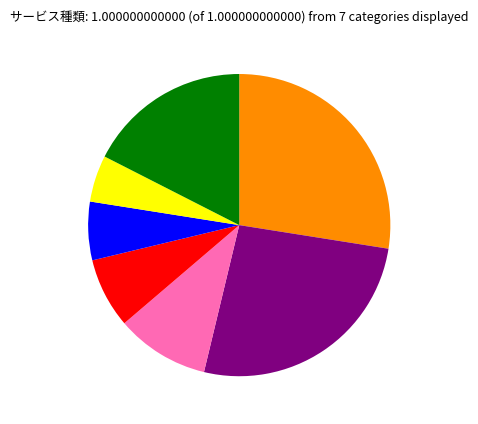

Is there a majority slice in this chart?

No